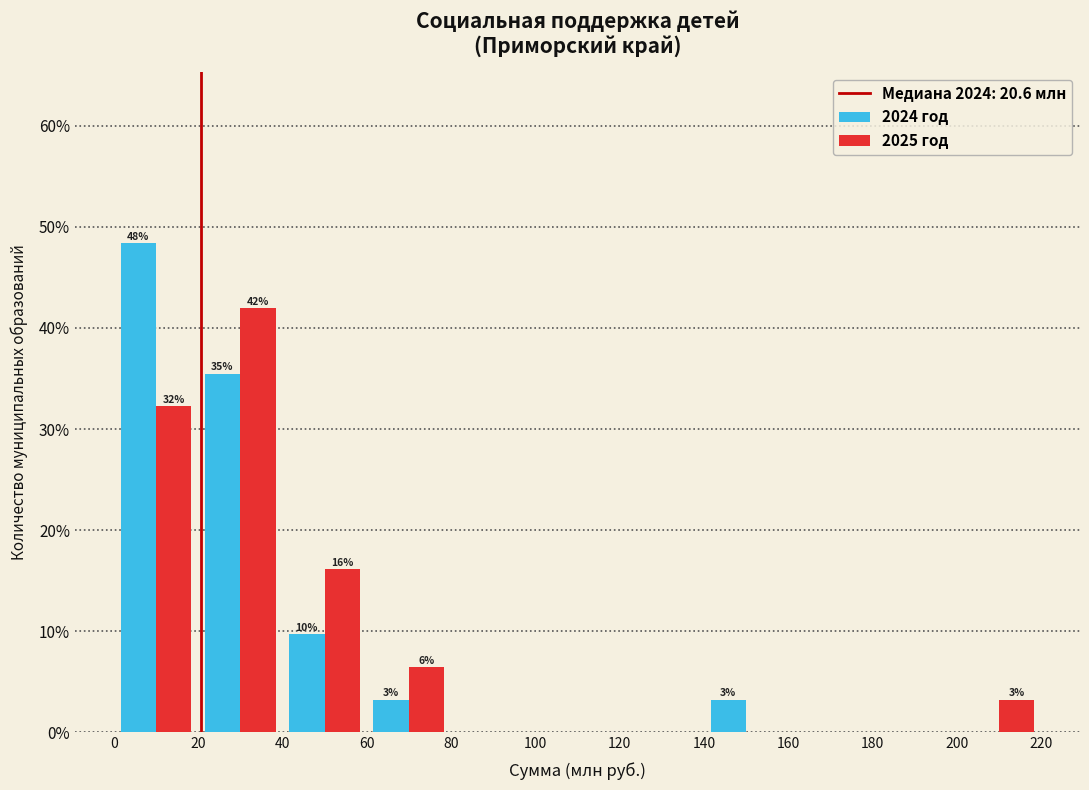

In the 2024 год series, which range on the x-axis has the tallest bar?

0 to 20